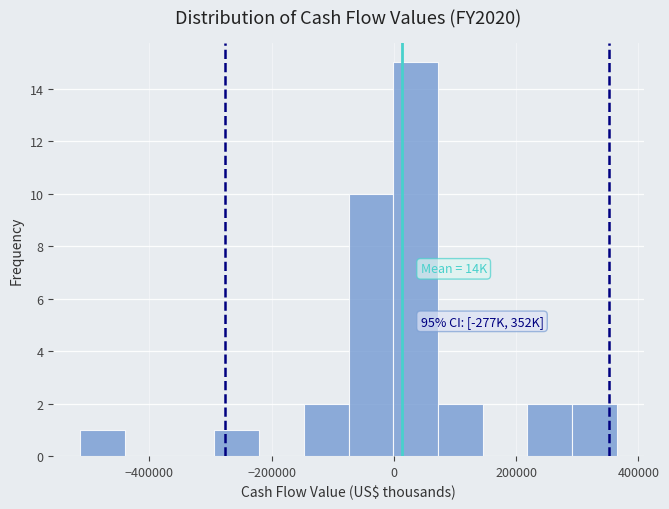

Around what value on the x-axis is the tallest bar? Give the approximate position of its centre, as read against the axis.

40000